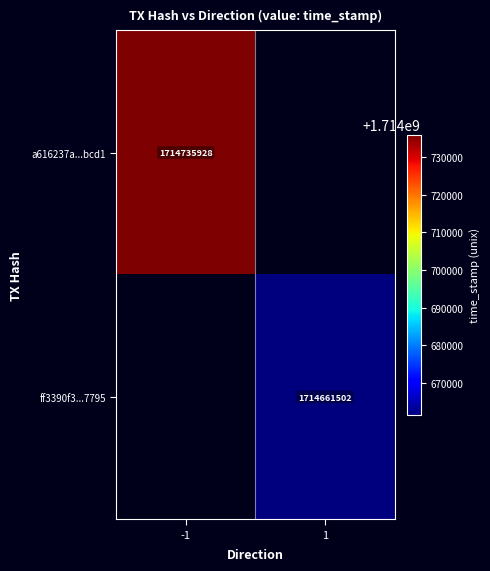

True or false: ff3390f3...7795 has a value of 831312280 at 1.

False